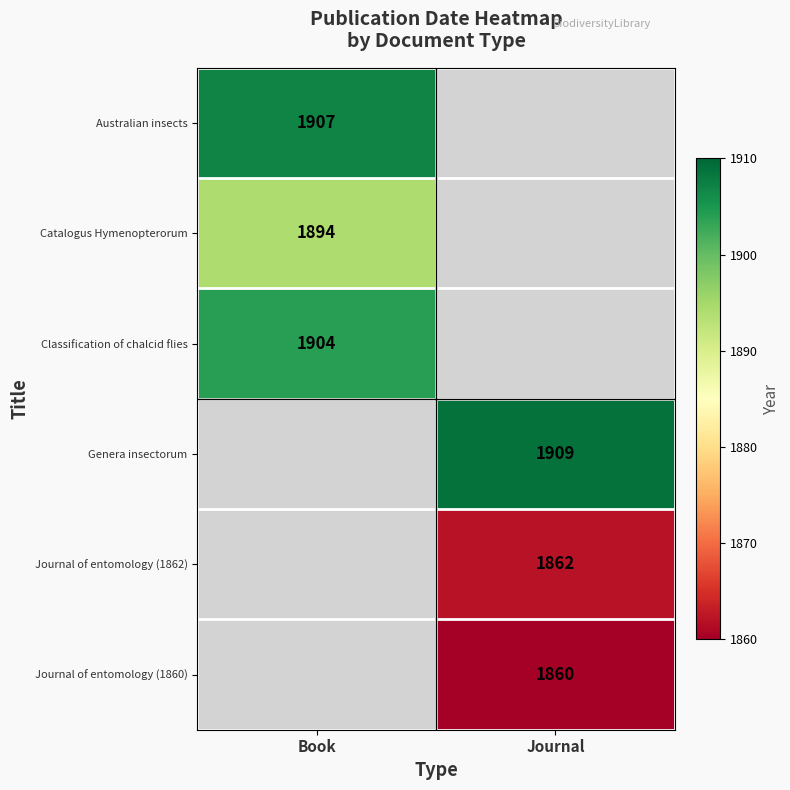

The value of Journal of entomology (1862) at Journal is 1862. True or false?

True